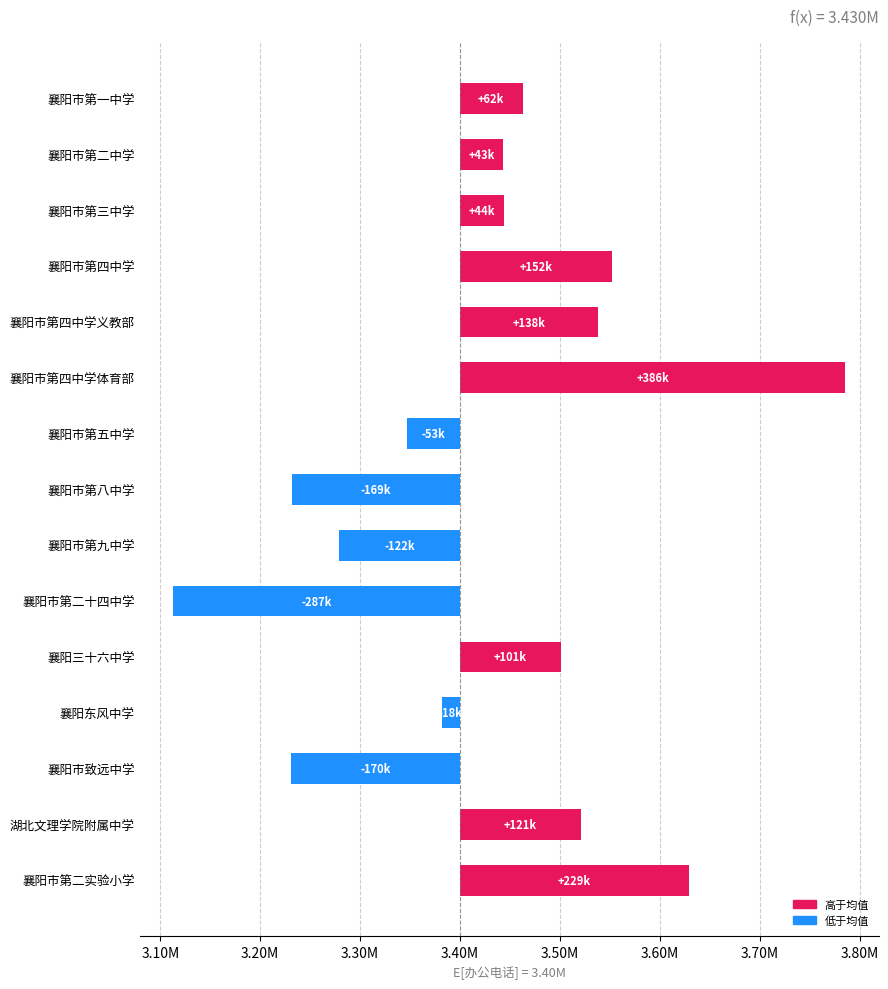

What is the change in value from 襄阳三十六中学 to 襄阳市第二实验小学?

+128484